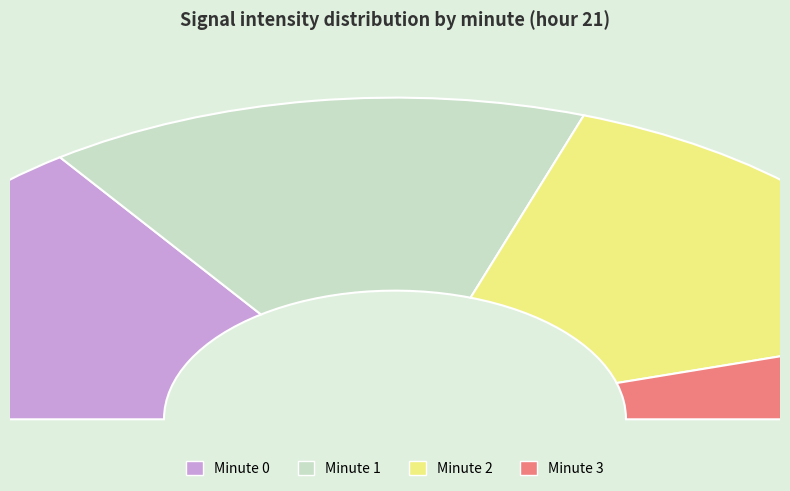

Do Minute 0 and Minute 1 together represent more than half of the pie?

Yes